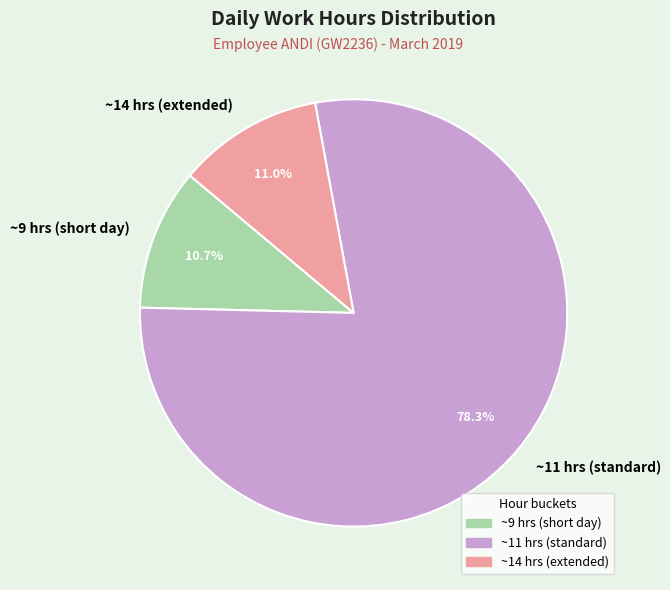

Is there any slice that represents more than half of the pie?

Yes